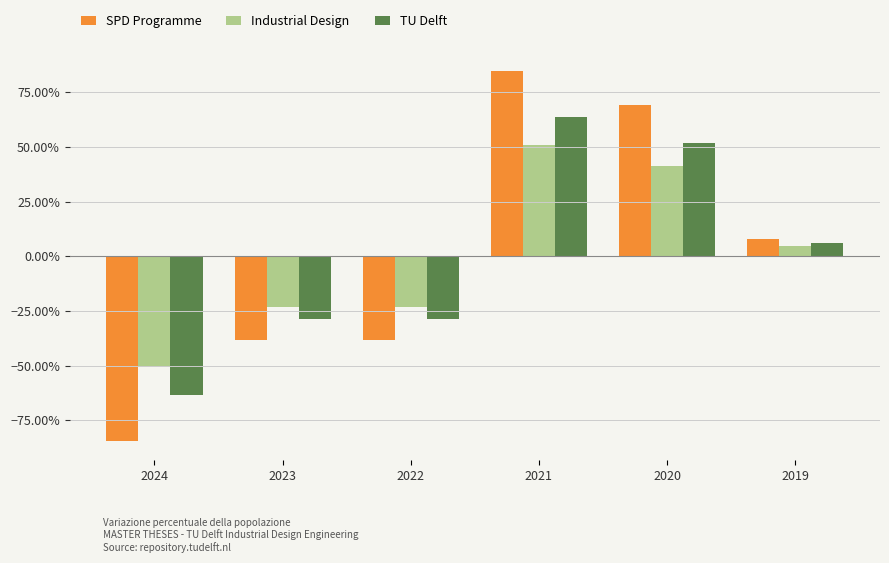

At which label does TU Delft first exceed 5?

2021